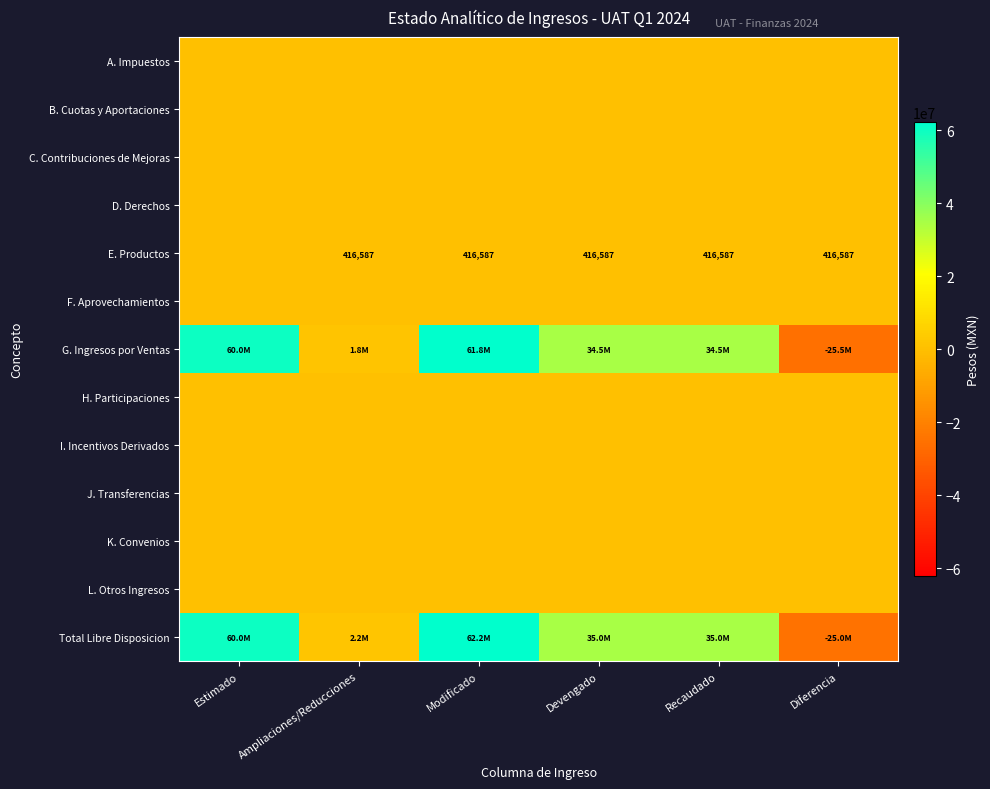

At which category is the sum across all series the highest?

Modificado